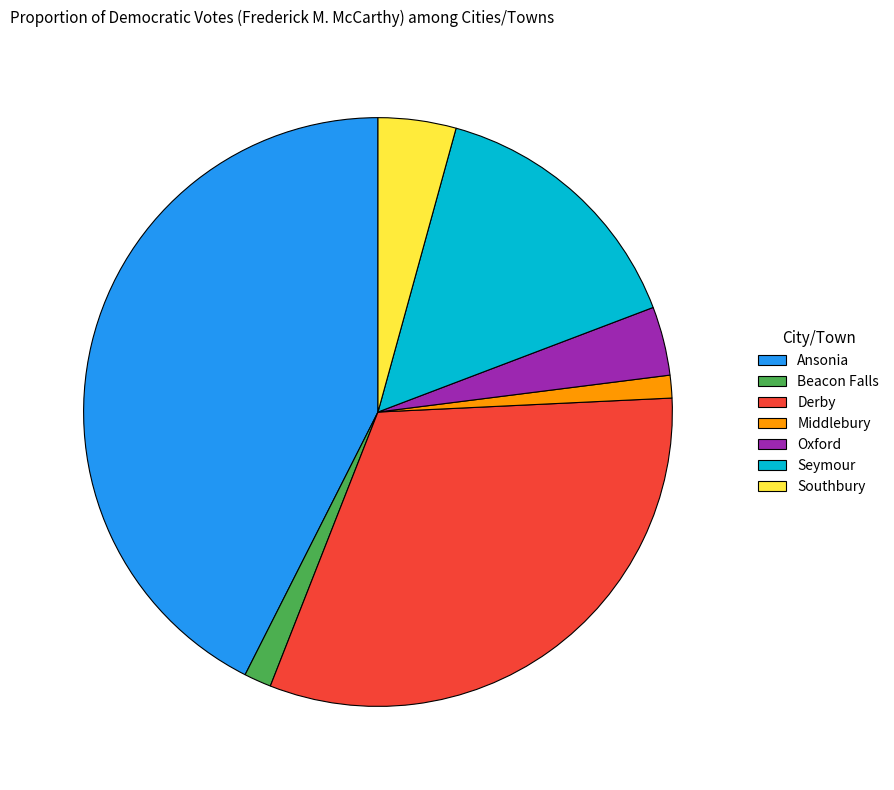

Which category has the biggest portion of the pie?

Ansonia